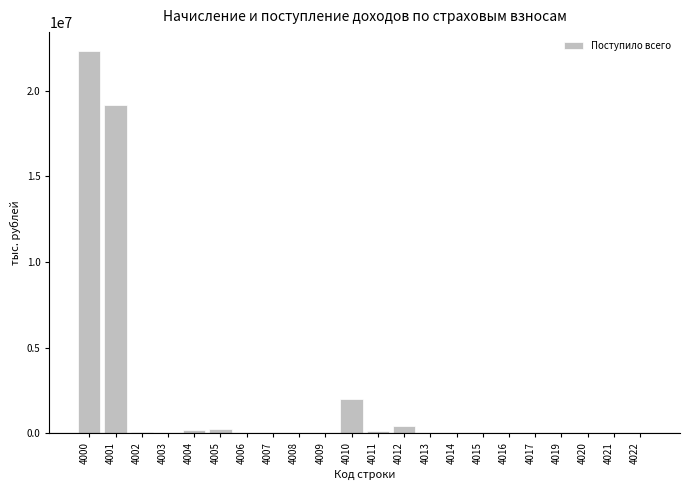

What is the maximum value shown in the chart?

22297434